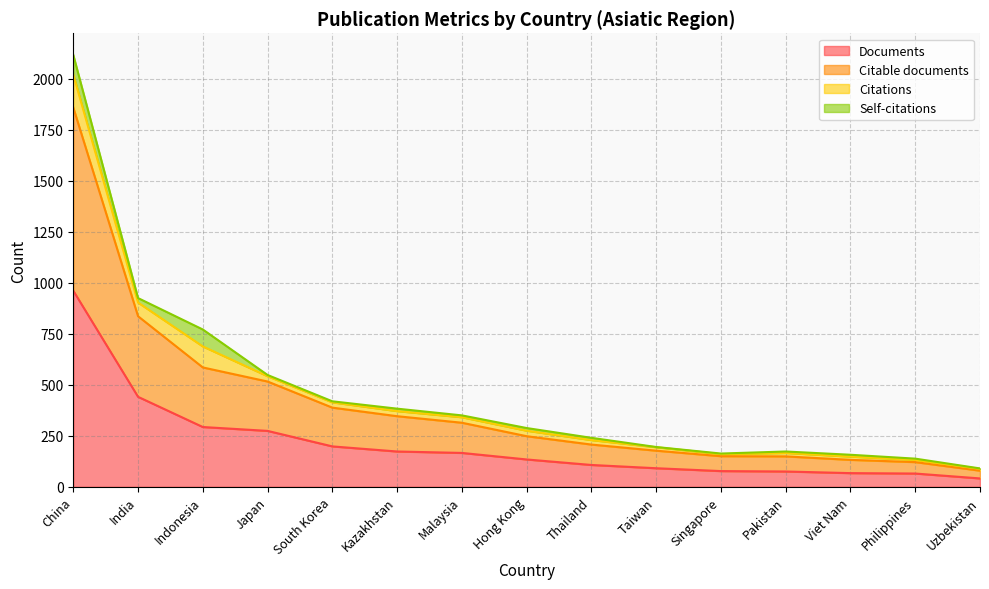

Which series changed the most between Thailand and Viet Nam?

Citable documents